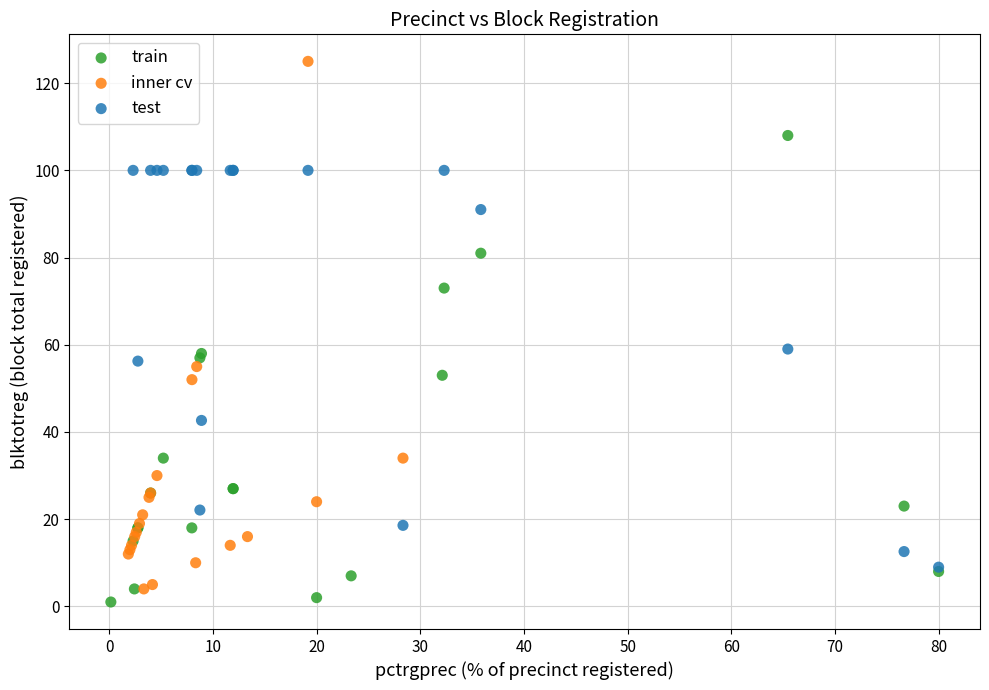

Which series reaches the maximum Y coordinate?

inner cv